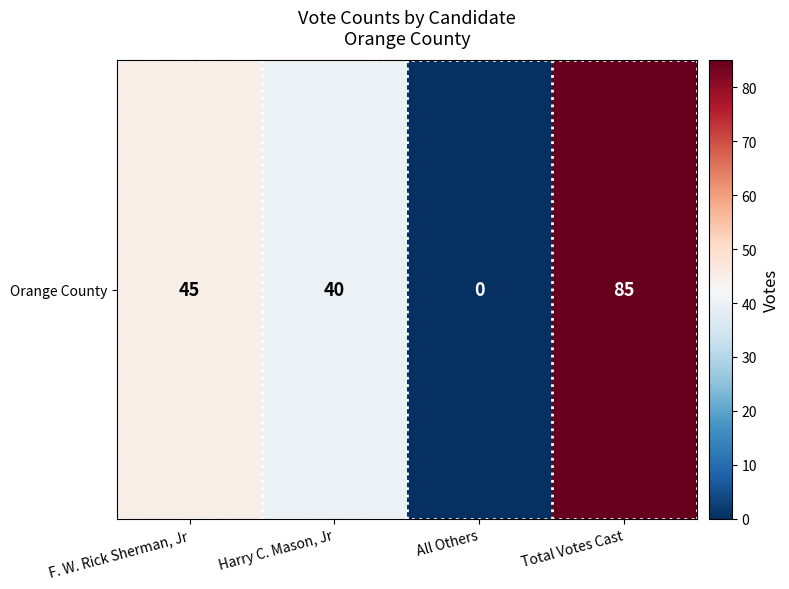

What is the approximate value at Harry C. Mason, Jr, to the nearest 10?

40